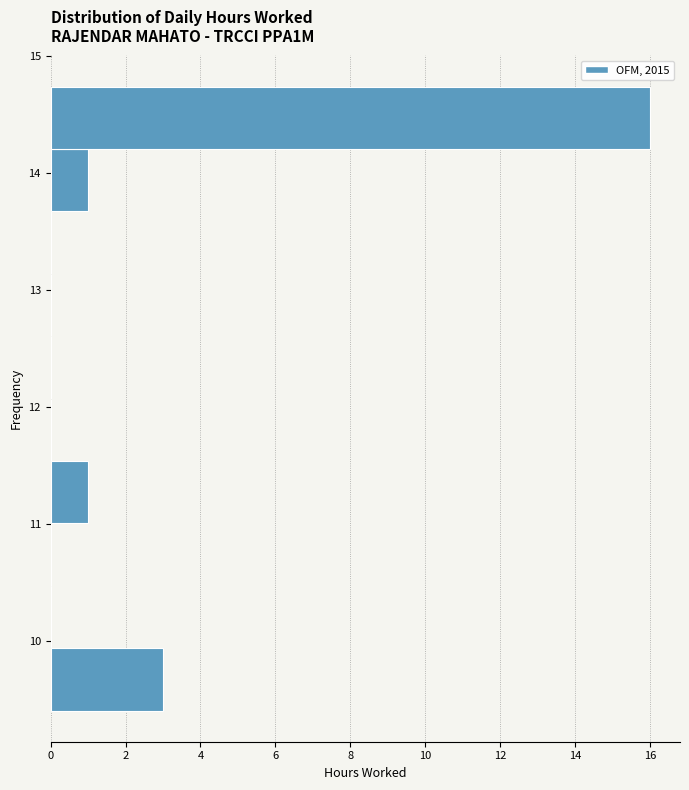

Reading bottom to top, transcribe this chart: for each bar, give the range it covers on the y-axis and its length. Neither the bar edges nor the lengths are printed on the chart, so give them approximately, as read against the axes.

9.4 to 9.9: 3
9.9 to 10.5: 0
10.5 to 11.0: 0
11.0 to 11.5: 1
11.5 to 12.1: 0
12.1 to 12.6: 0
12.6 to 13.1: 0
13.1 to 13.7: 0
13.7 to 14.2: 1
14.2 to 14.7: 16